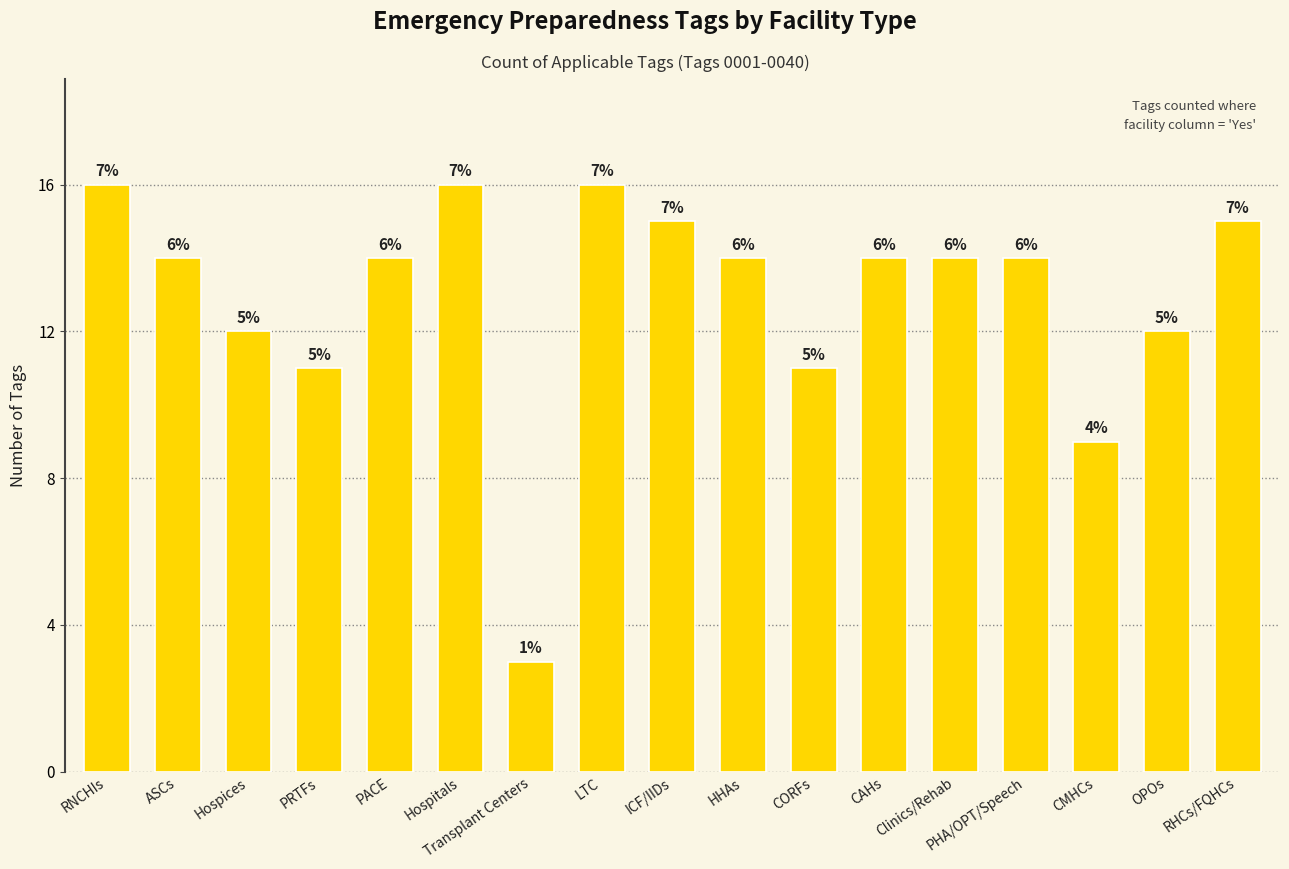

The chart shows a value of 12 at Hospices. True or false?

True